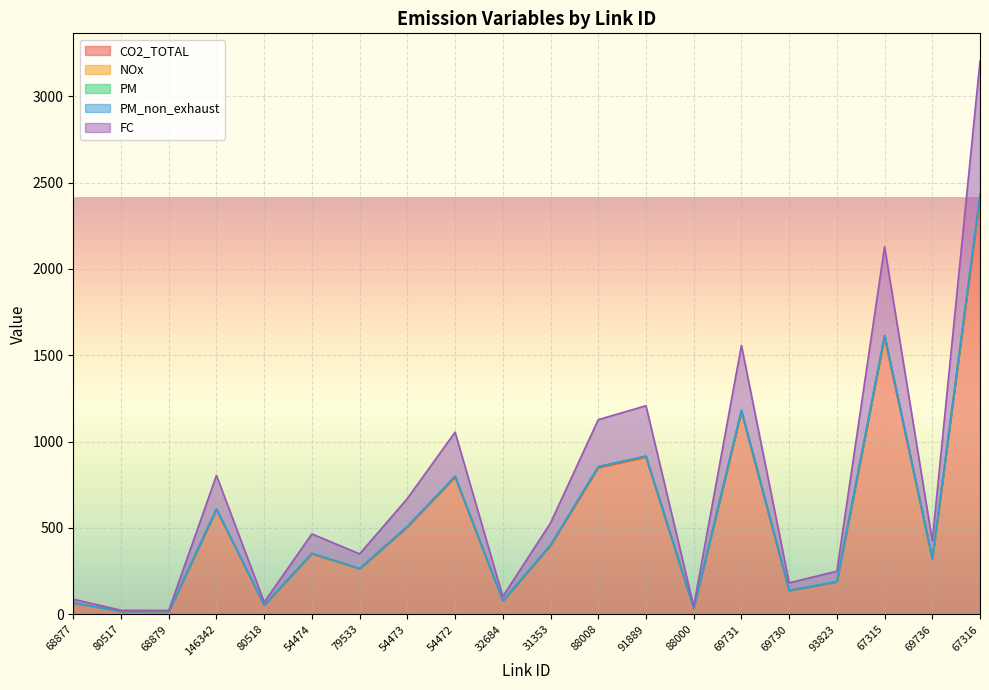

What is the difference between the second highest and second lowest values in the CO2_TOTAL series?

1585.8